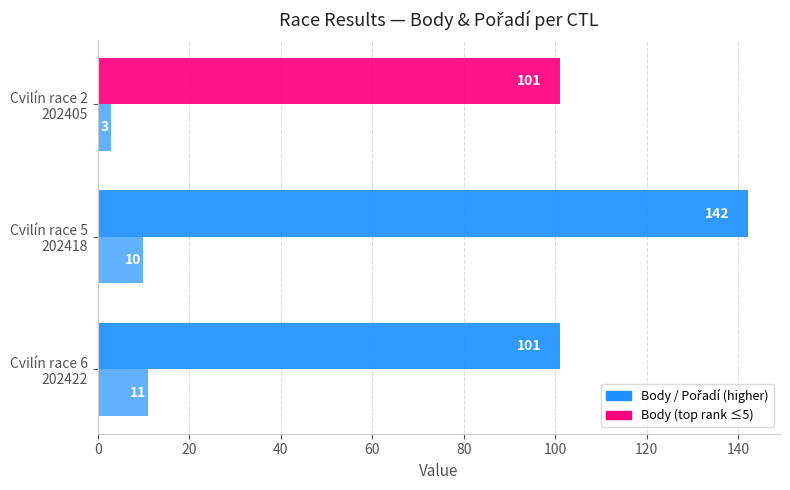

What is the minimum value shown in the chart?

3